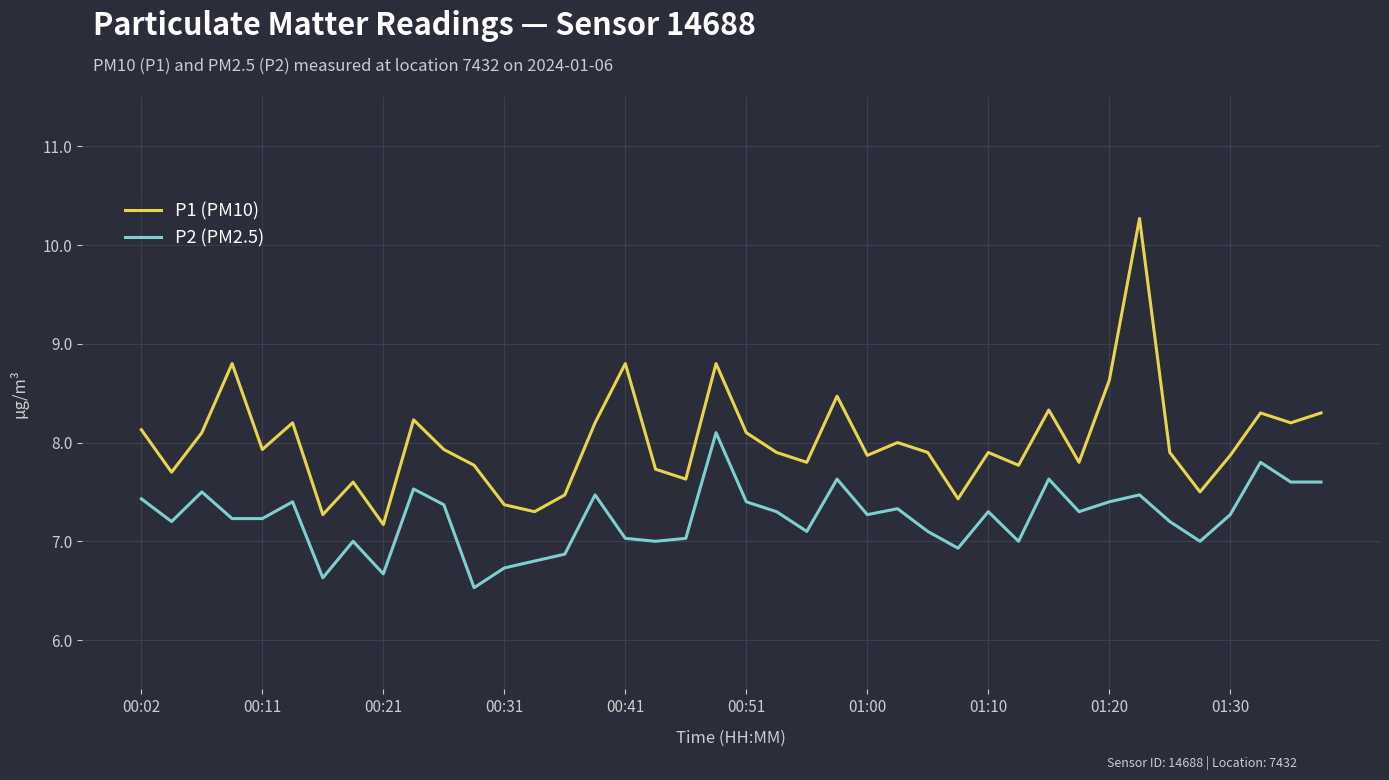

What is the smallest value displayed?

6.5